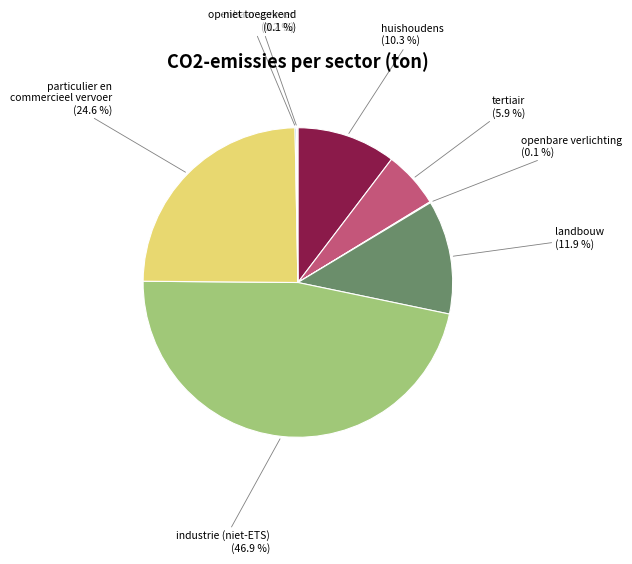

Is there a majority slice in this chart?

No